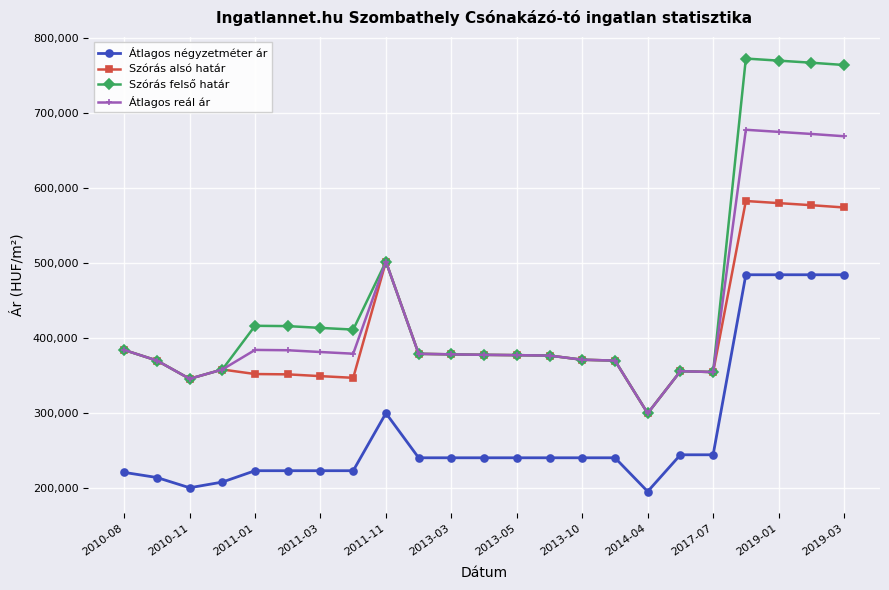

What is the sum of all Szórás alsó határ values?

9308396